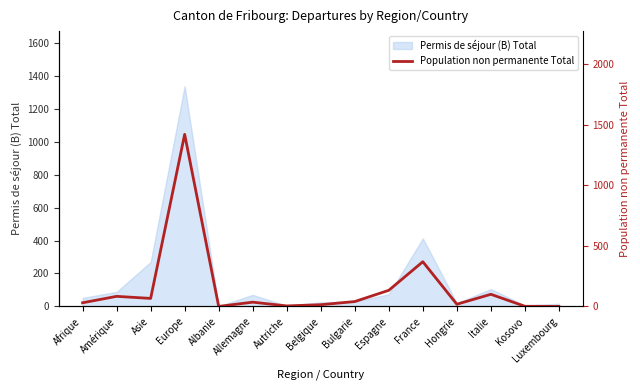

Reading left to right, transcribe all the data shown in this chart.

30	83	66	1421	0	35	4	14	40	133	369	18	100	1	0